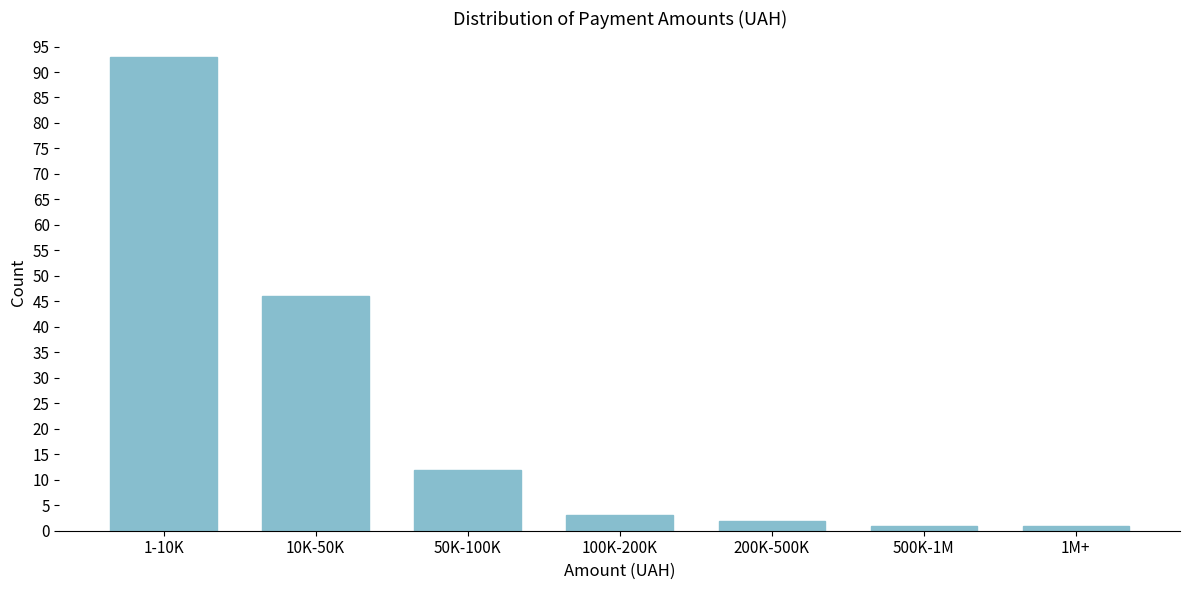

Reading left to right, what are all the values shown in this chart?

1-10K=93	10K-50K=46	50K-100K=12	100K-200K=3	200K-500K=2	500K-1M=1	1M+=1